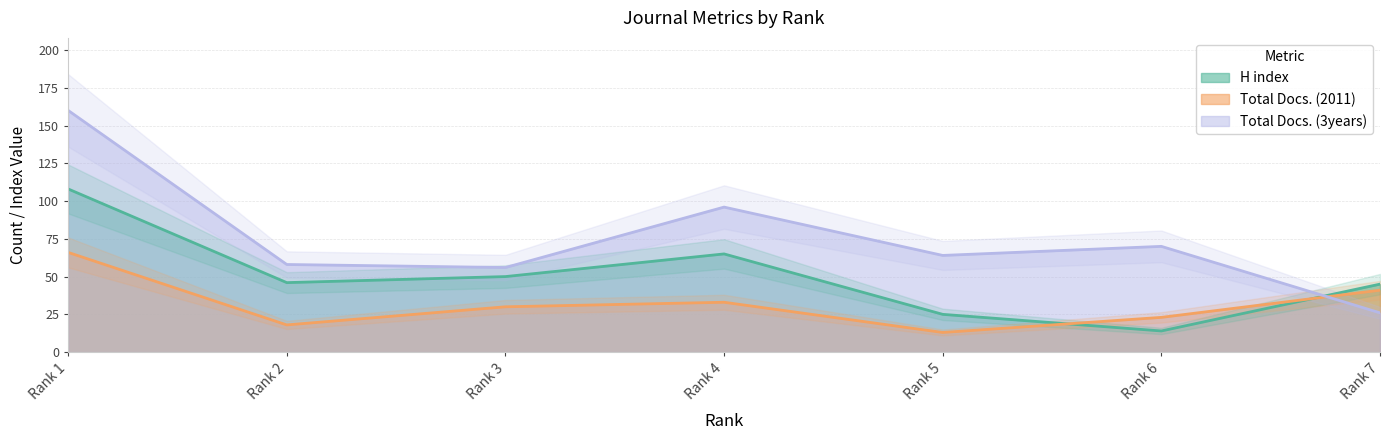

At which category is the sum across all series the highest?

Rank 1